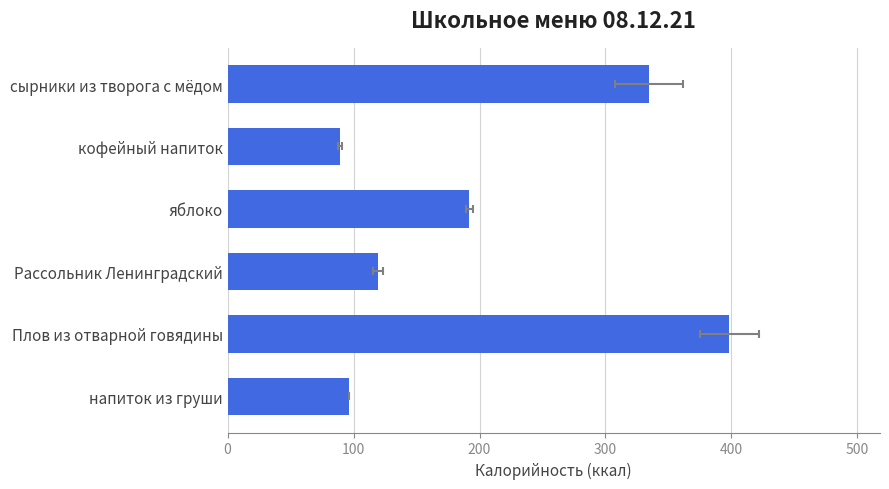

What is the difference between the values at Рассольник Ленинградский and кофейный напиток?

30.4